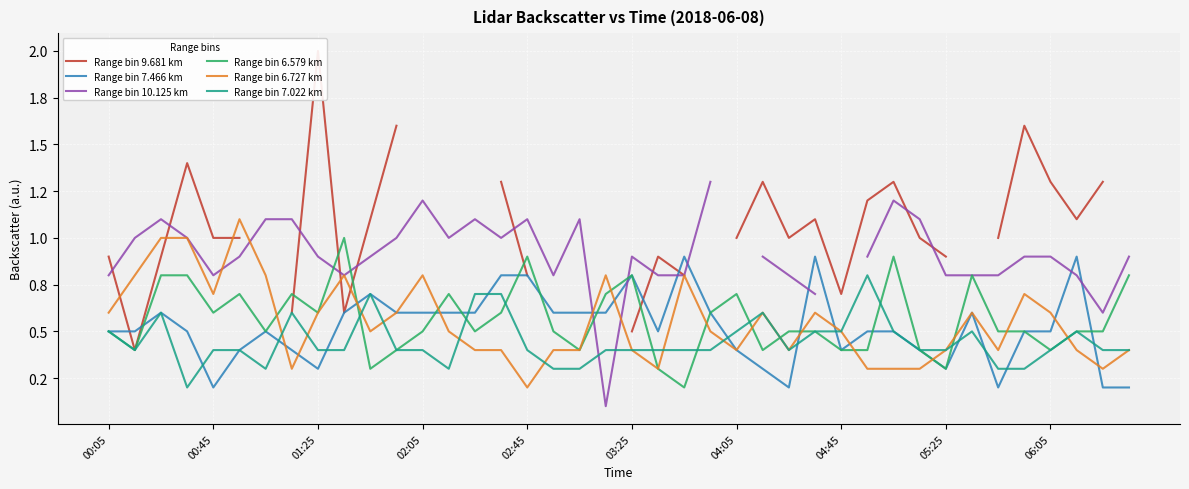

Is the value of Range bin 6.727 km at 02:05 greater than the value of Range bin 10.125 km at 00:05?

Yes